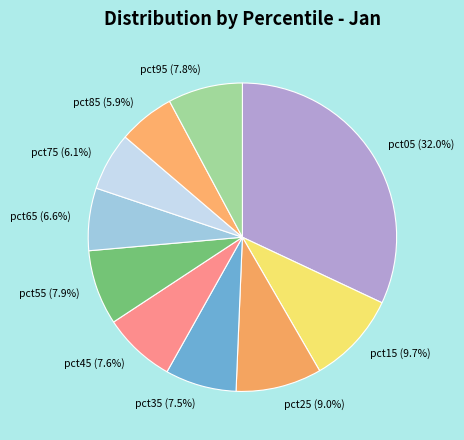

True or false: pct15 accounts for 23% of the total.

False